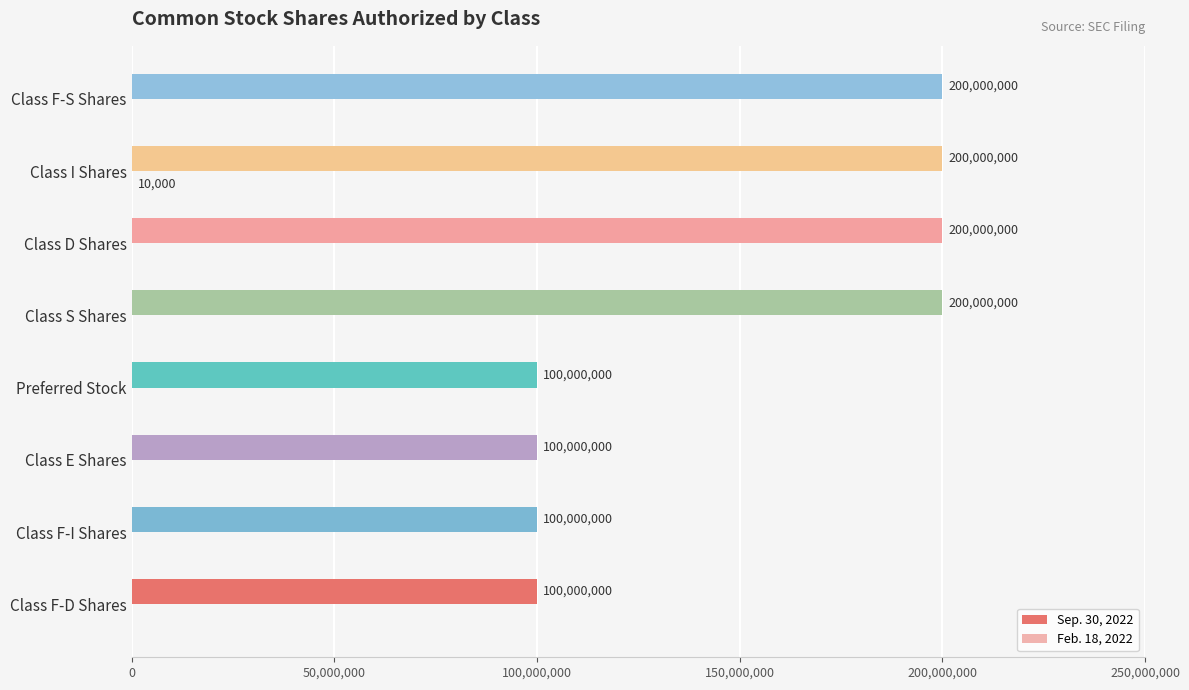

How many categories are shown in the chart?

8